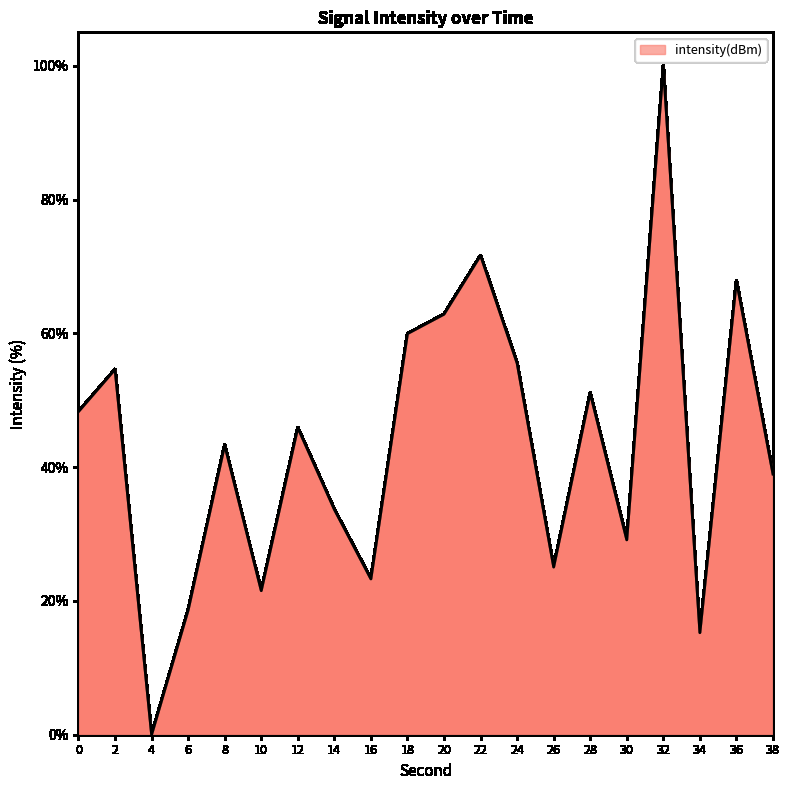

True or false: the data shows 85.0 at 18.

False